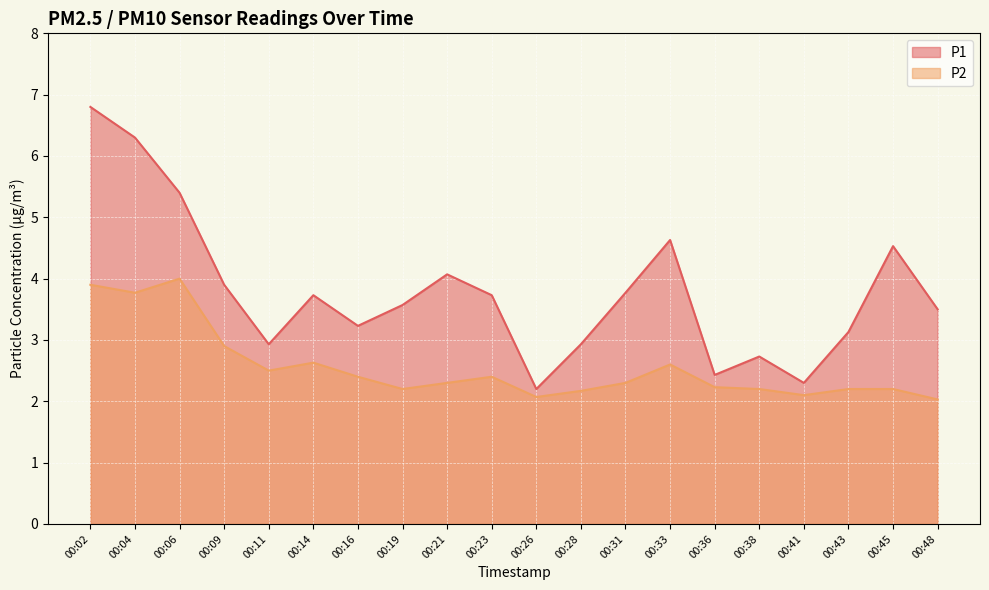

Is it true that P1 equals 0.8 at 00:11?

False